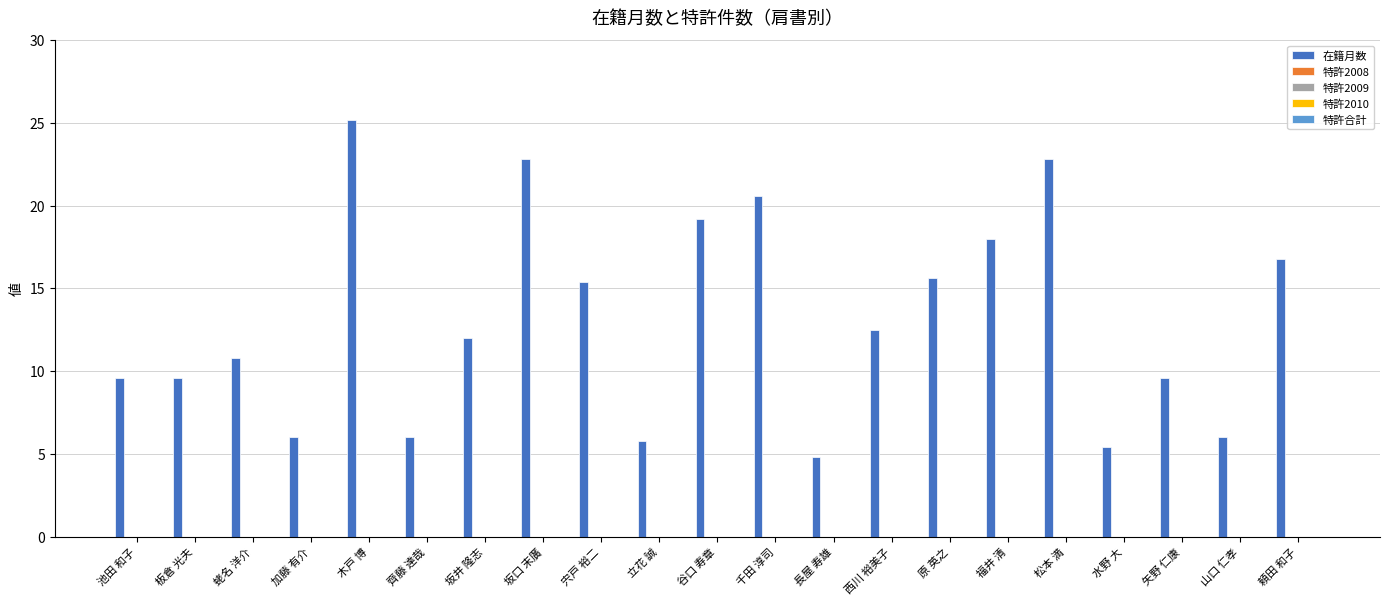

Reading right to left, transcribe all the data shown in this chart.

16.8	6.0	9.6	5.4	22.8	18.0	15.6	12.5	4.8	20.6	19.2	5.8	15.4	22.8	12.0	6.0	25.2	6.0	10.8	9.6	9.6